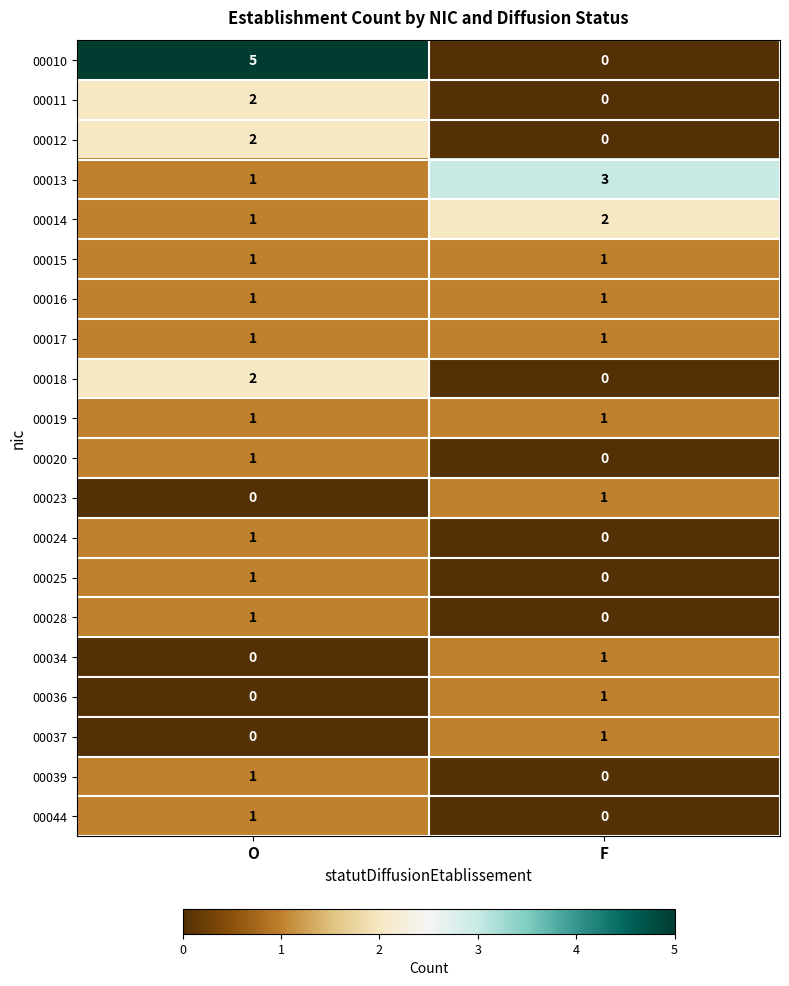

Rank the categories by 00036 value from lowest to highest.

O, F